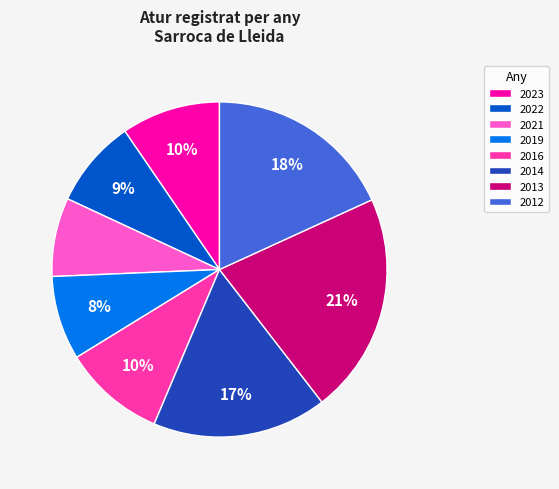

What is the largest slice in the pie chart?

2013